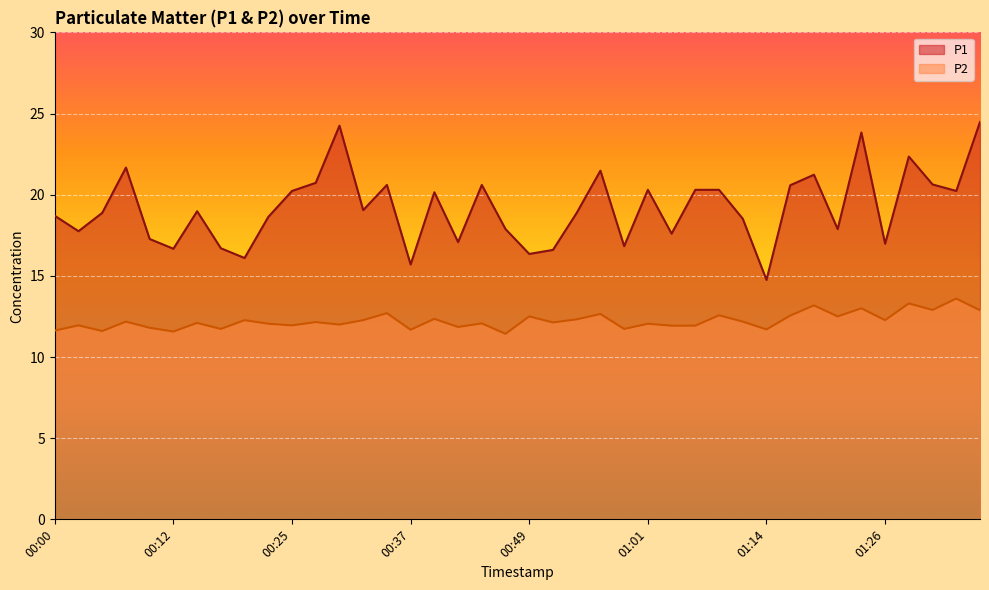

At which label does P2 first exceed 12?

00:08